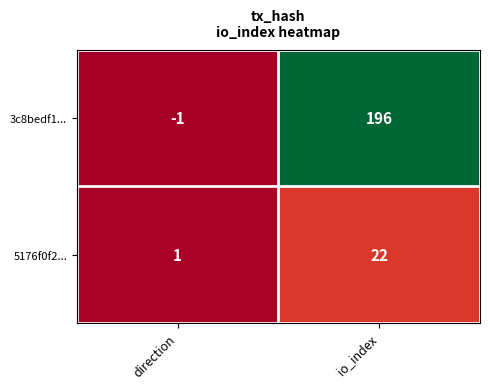

Count the number of categories in the chart.

2